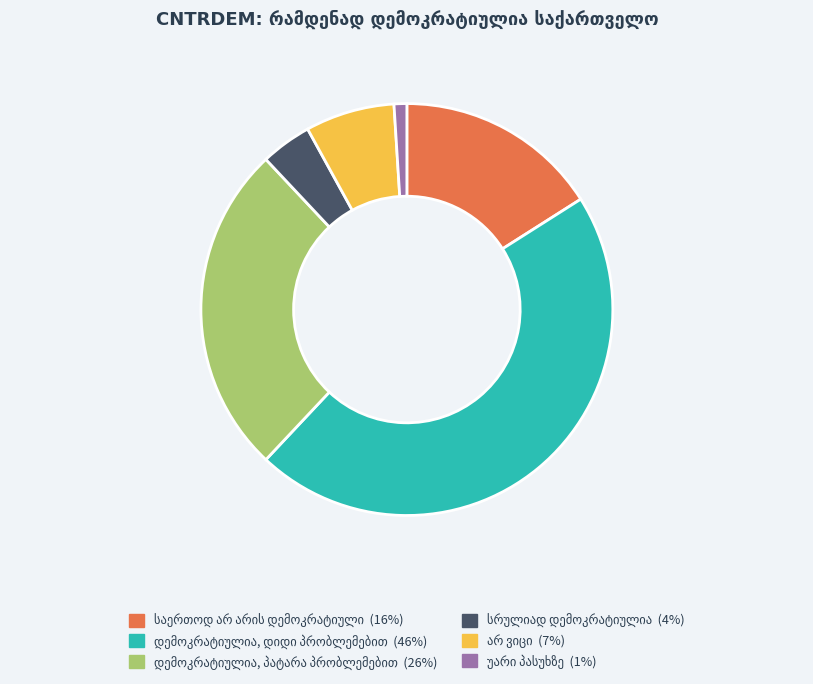

Is there a majority slice in this chart?

No